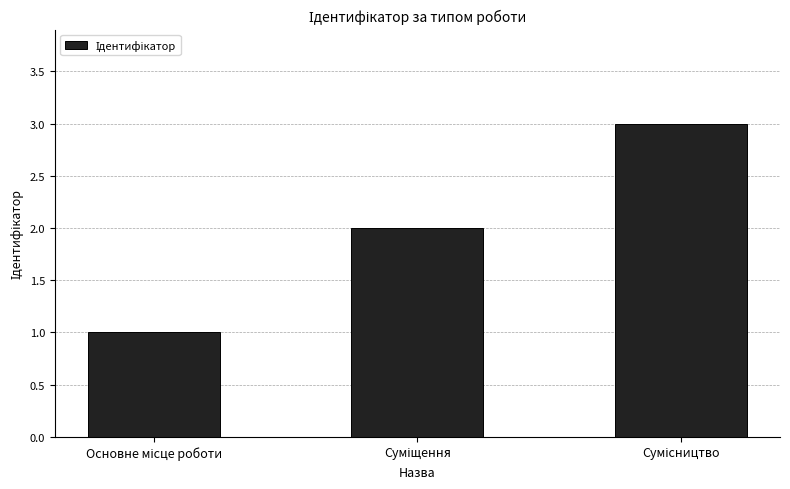

What is the maximum value shown in the chart?

3